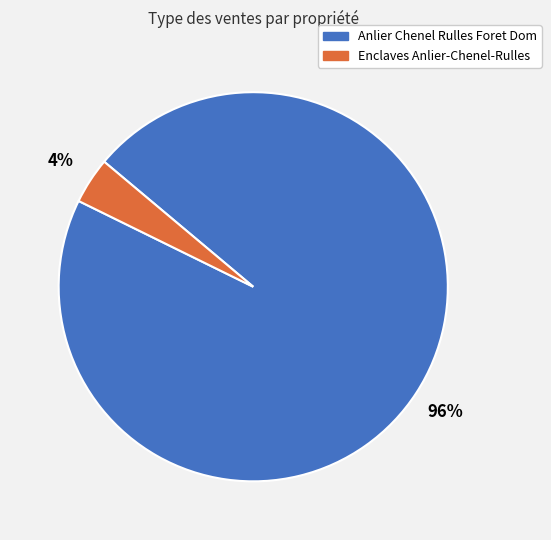

The Enclaves Anlier-Chenel-Rulles slice represents 4% of the pie. True or false?

True